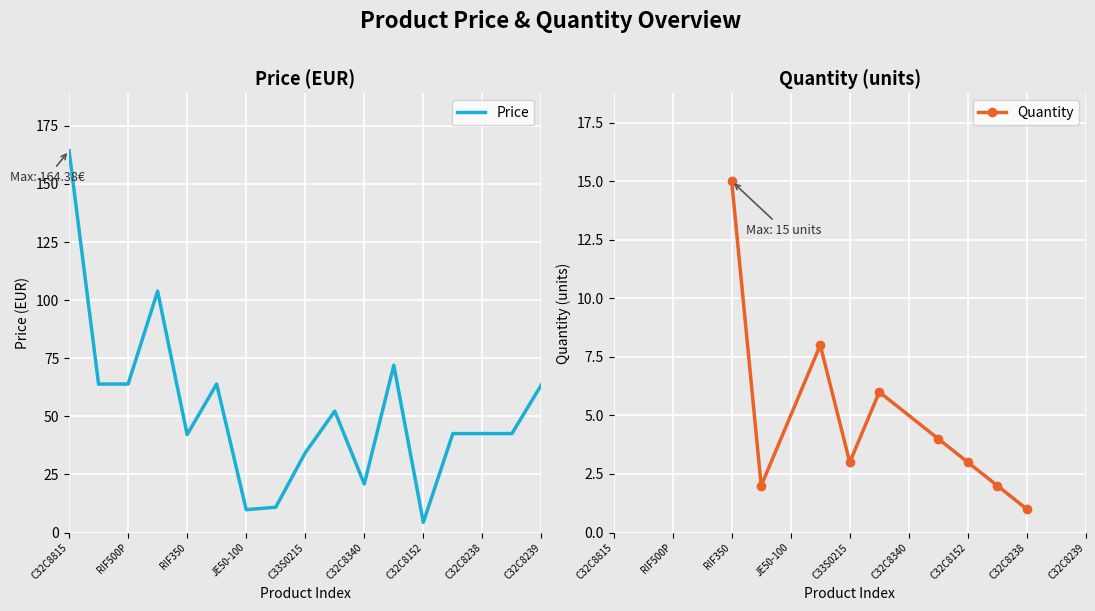

What is the sum of the values at RIF500P and RIF500?

127.8